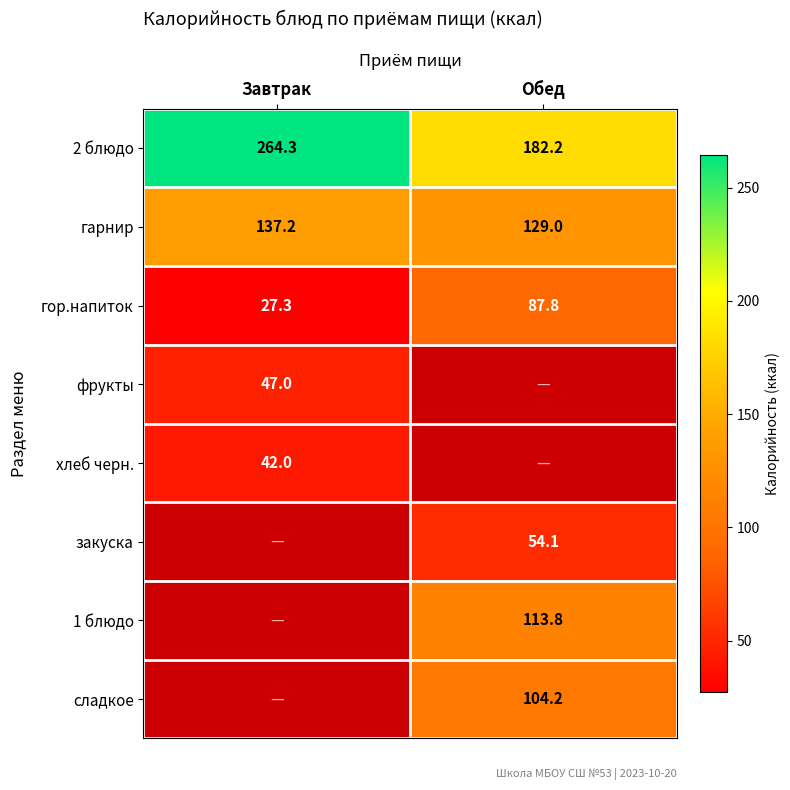

List the labels in order of гор.напиток value, smallest first.

Завтрак, Обед